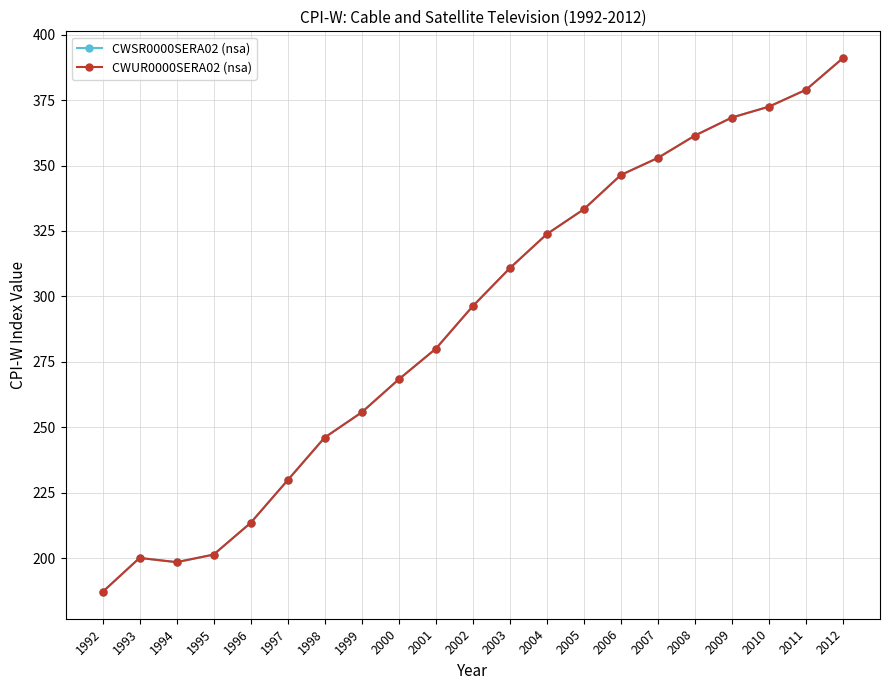

Is it true that CWSR0000SERA02 (nsa) equals 181.9 at 2009?

False